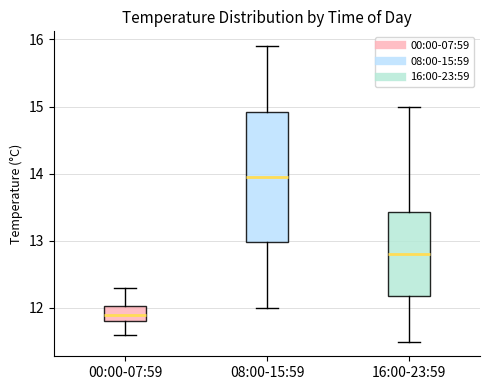

Reading left to right, transcribe this box plot: for each box, give where its median line is, the range the box spans, and where its two whiskers end, as read against the y-axis. The values are not printed on the chart, so give them approximately, as read against the axis.

00:00-07:59: median 11.9, box 11.8 to 12.0, whiskers 11.6 to 12.3
08:00-15:59: median 14.0, box 13.0 to 14.9, whiskers 12.0 to 15.9
16:00-23:59: median 12.8, box 12.2 to 13.4, whiskers 11.5 to 15.0